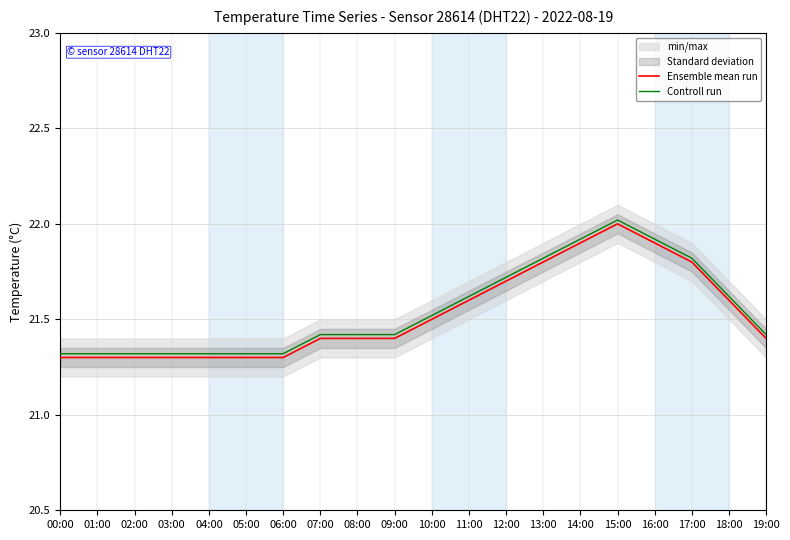

Reading left to right, list all the values displayed in this chart.

Ensemble mean run: 21.3	21.3	21.3	21.3	21.3	21.3	21.3	21.4	21.4	21.4	21.5	21.6	21.7	21.8	21.9	22.0	21.9	21.8	21.6	21.4
Controll run: 21.3	21.3	21.3	21.3	21.3	21.3	21.3	21.4	21.4	21.4	21.5	21.6	21.7	21.8	21.9	22.0	21.9	21.8	21.6	21.4